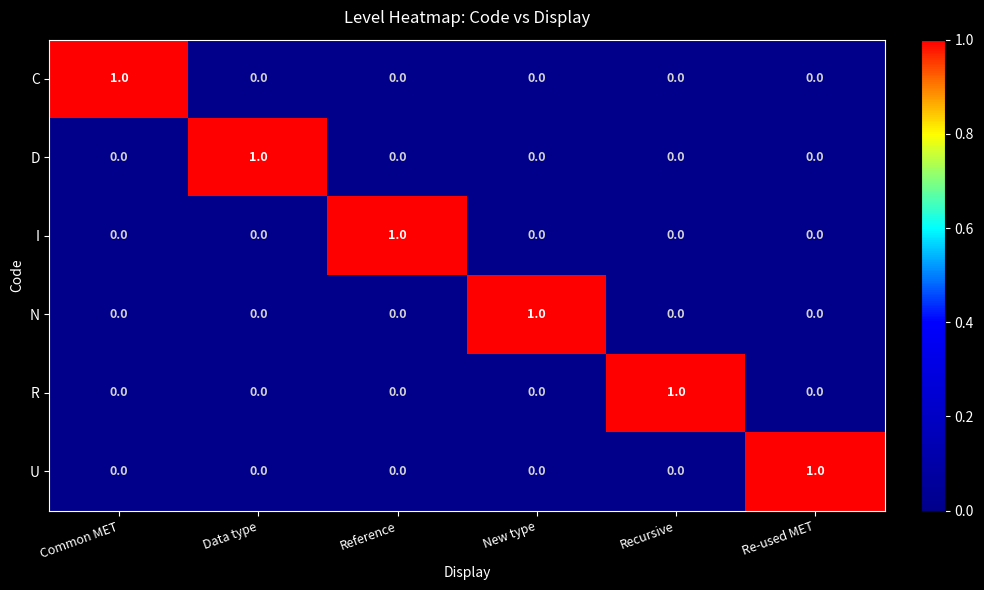

True or false: N has a value of -1 at Reference.

False